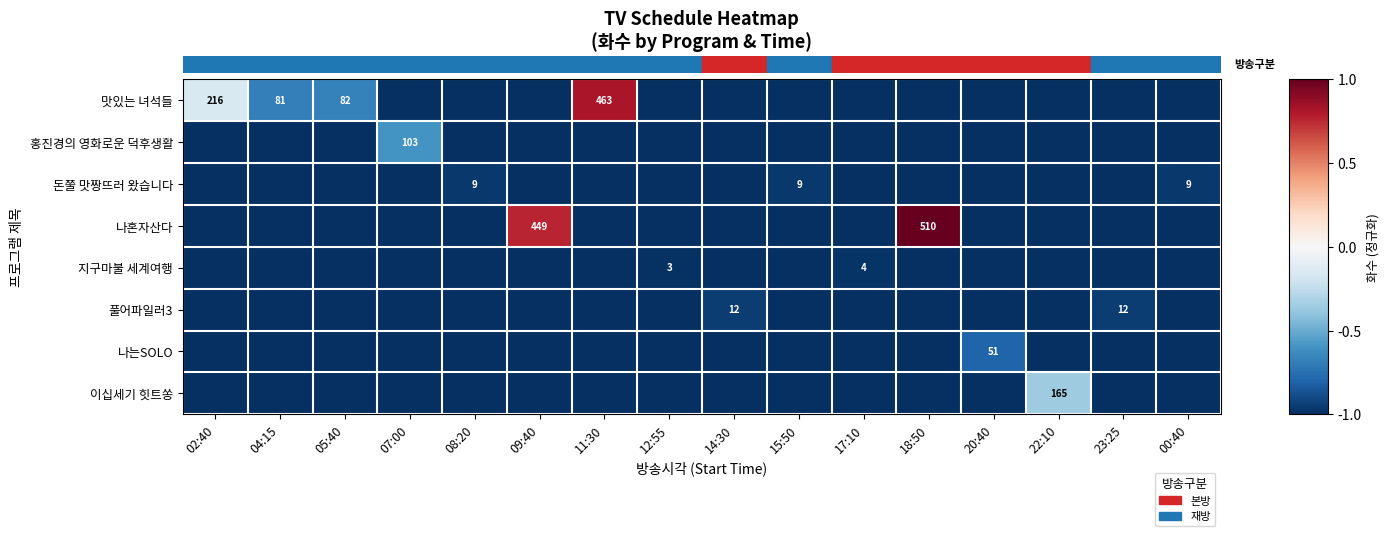

What is the total value across all series at 20:40?

-7.8